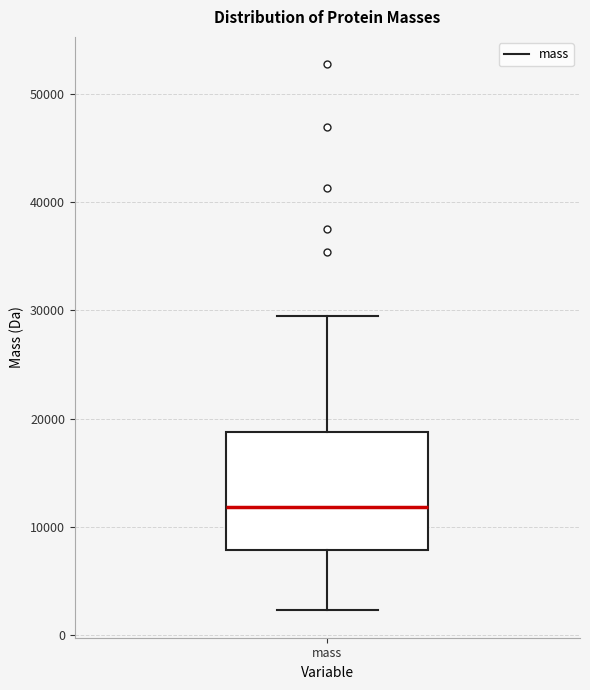

Read this box plot against the y-axis: the position of the median line, the range covered by the box, and the ends of both whiskers. The values are not printed on the chart, so give them approximately, as read against the axis.

median 12000, box 8000 to 19000, whiskers 2000 to 30000